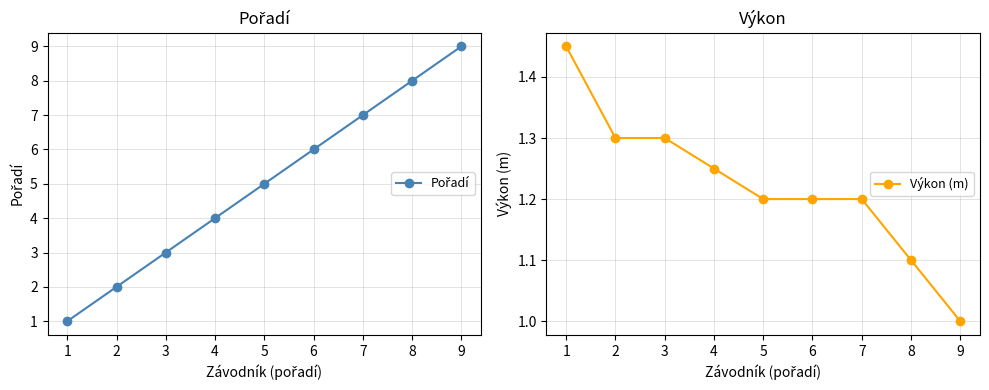

At how many categories does at least one series exceed 7?

2